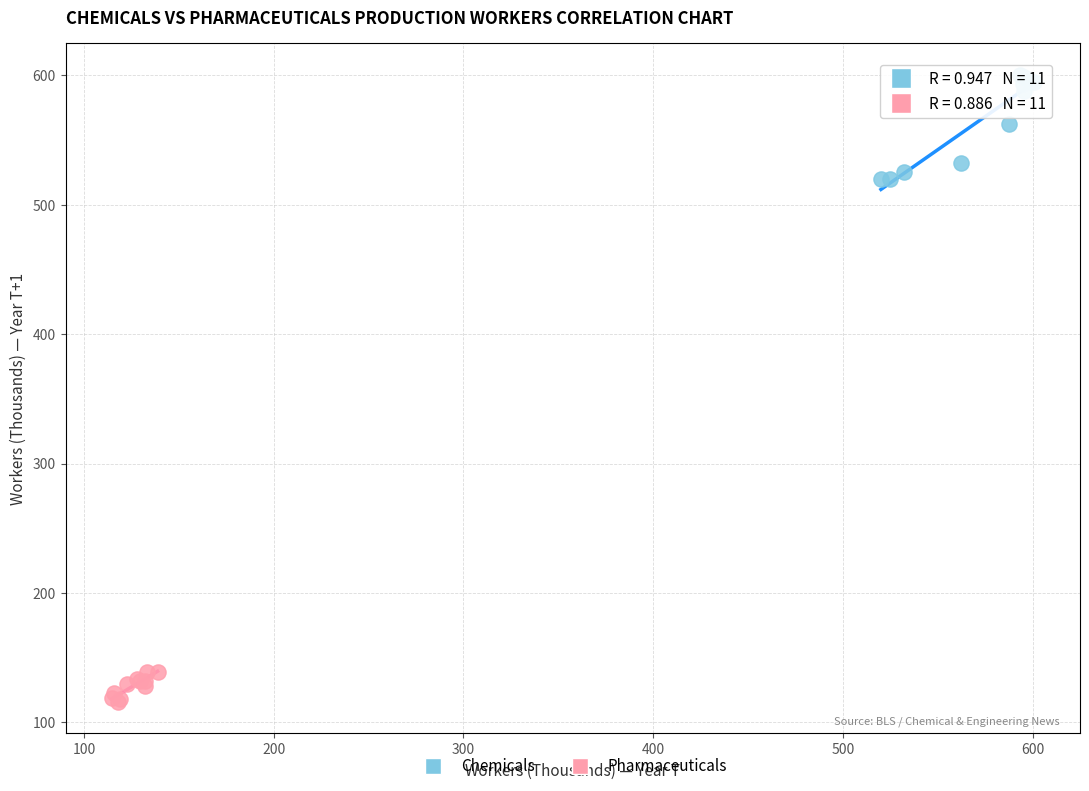

What are all the series names shown in the legend?

Chemicals, Pharmaceuticals